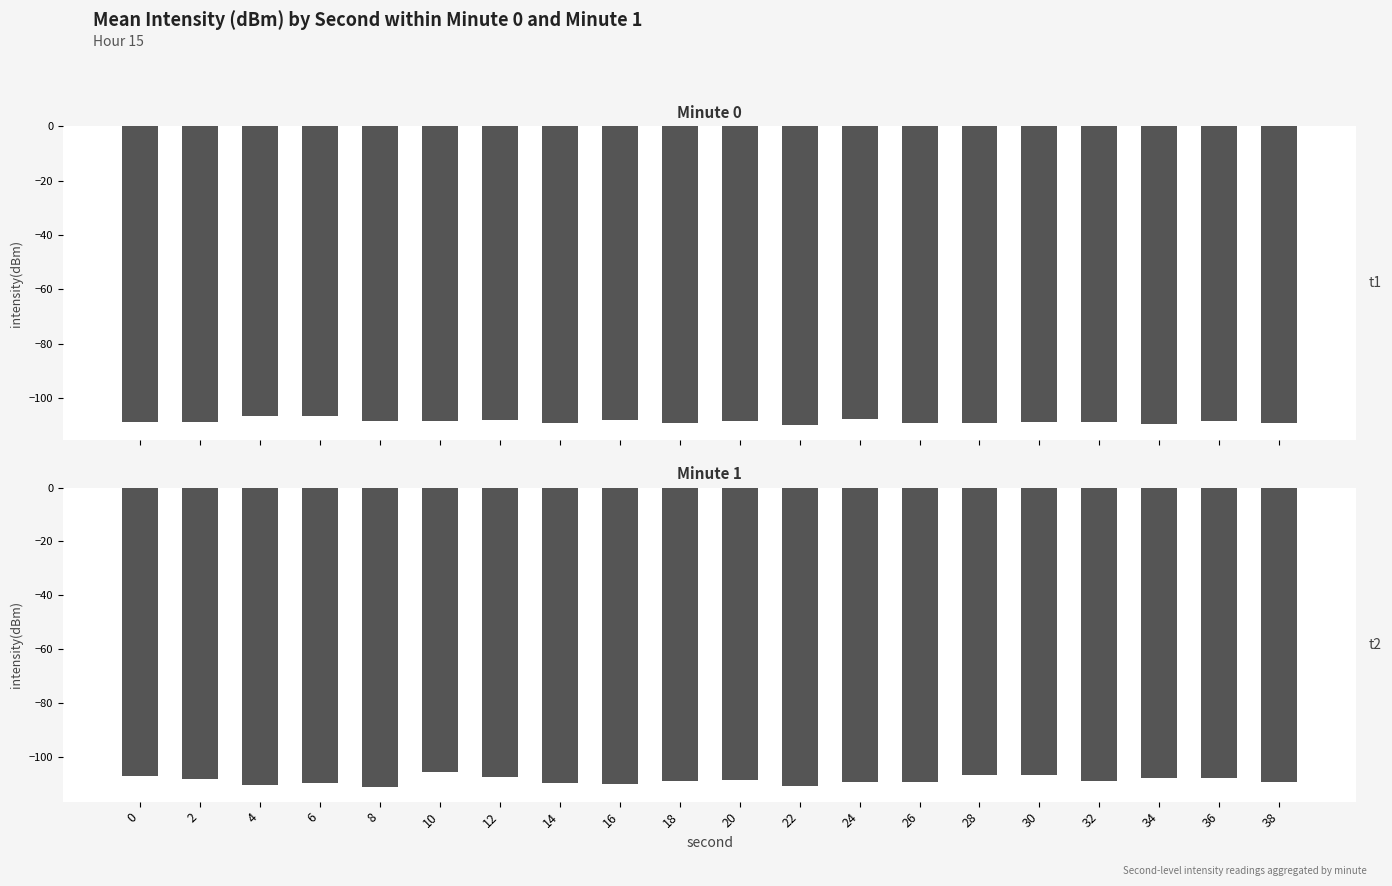

What is the difference between the maximum and second lowest values in the Minute 1 series?

5.2